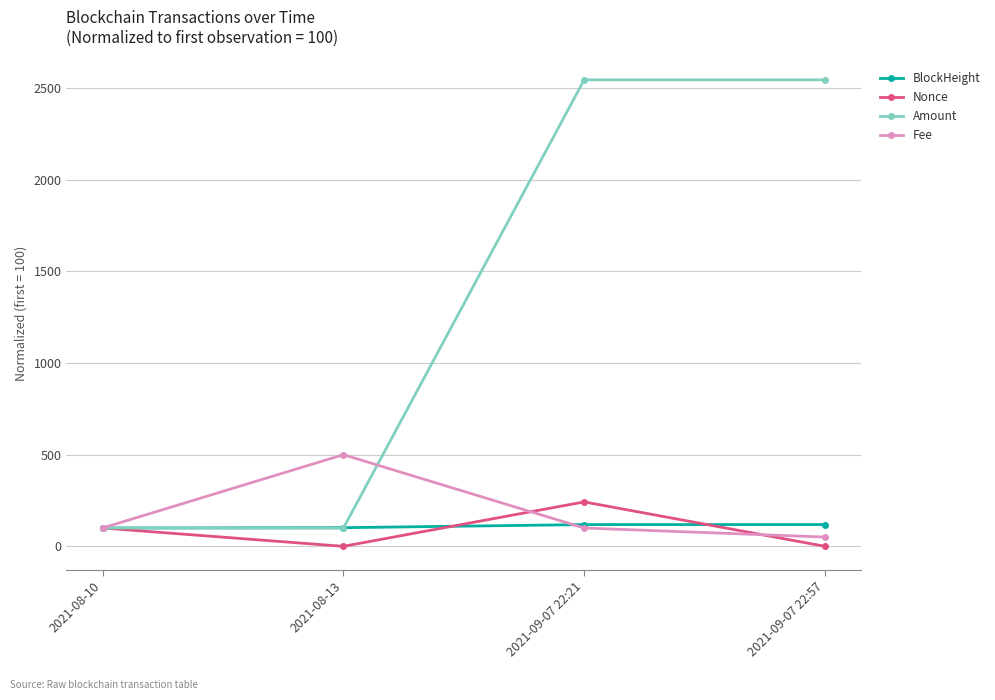

In Nonce, how many points are lower than both neighbors (excluding endpoints)?

1